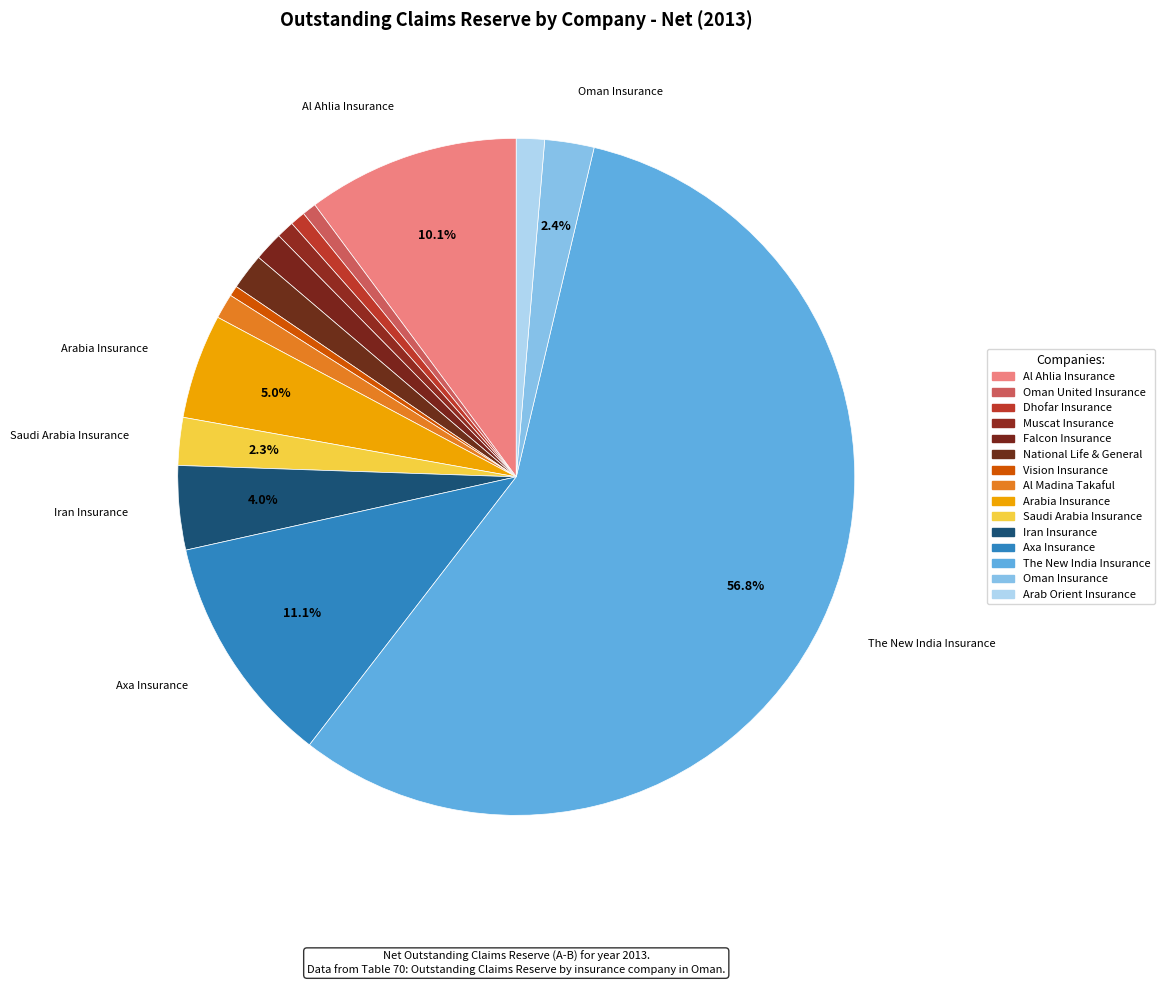

To the nearest percent, what is the average slice percentage?

7%